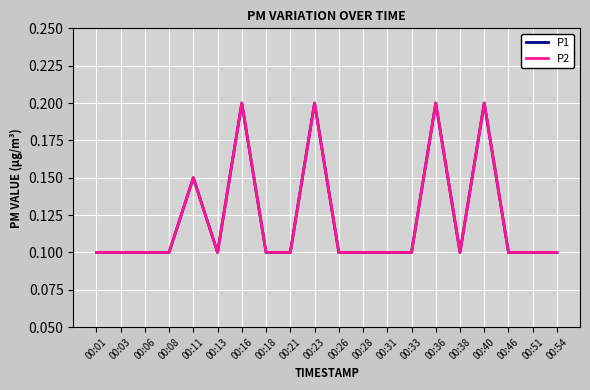

True or false: P1 and P2 cross at least once.

False